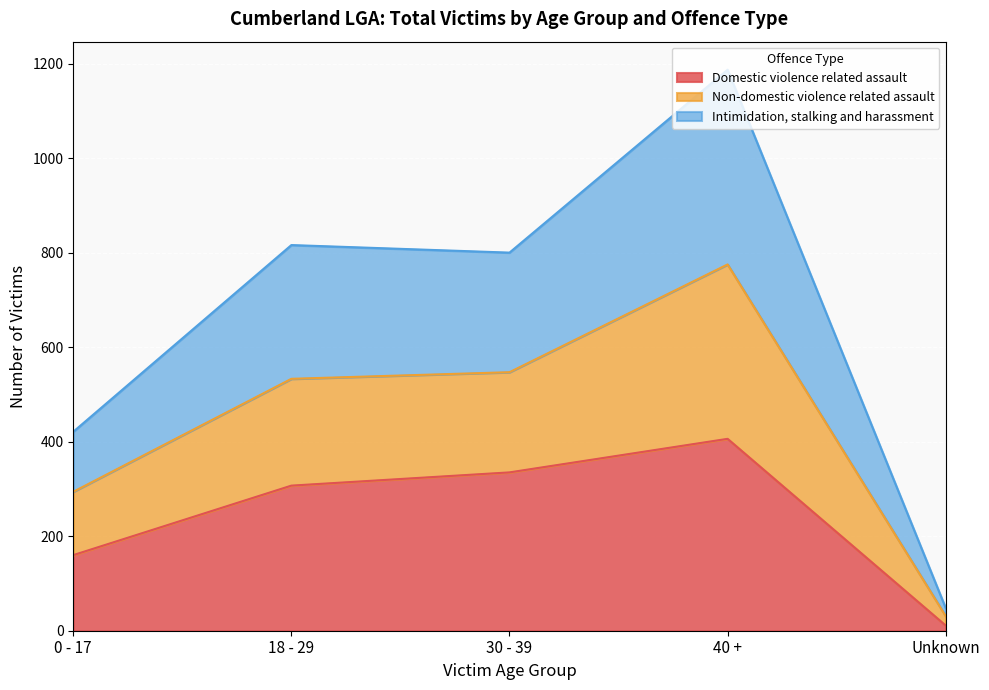

Reading left to right, what are the values for Domestic violence related assault?

0 - 17=160	18 - 29=307	30 - 39=335	40 +=406	Unknown=11